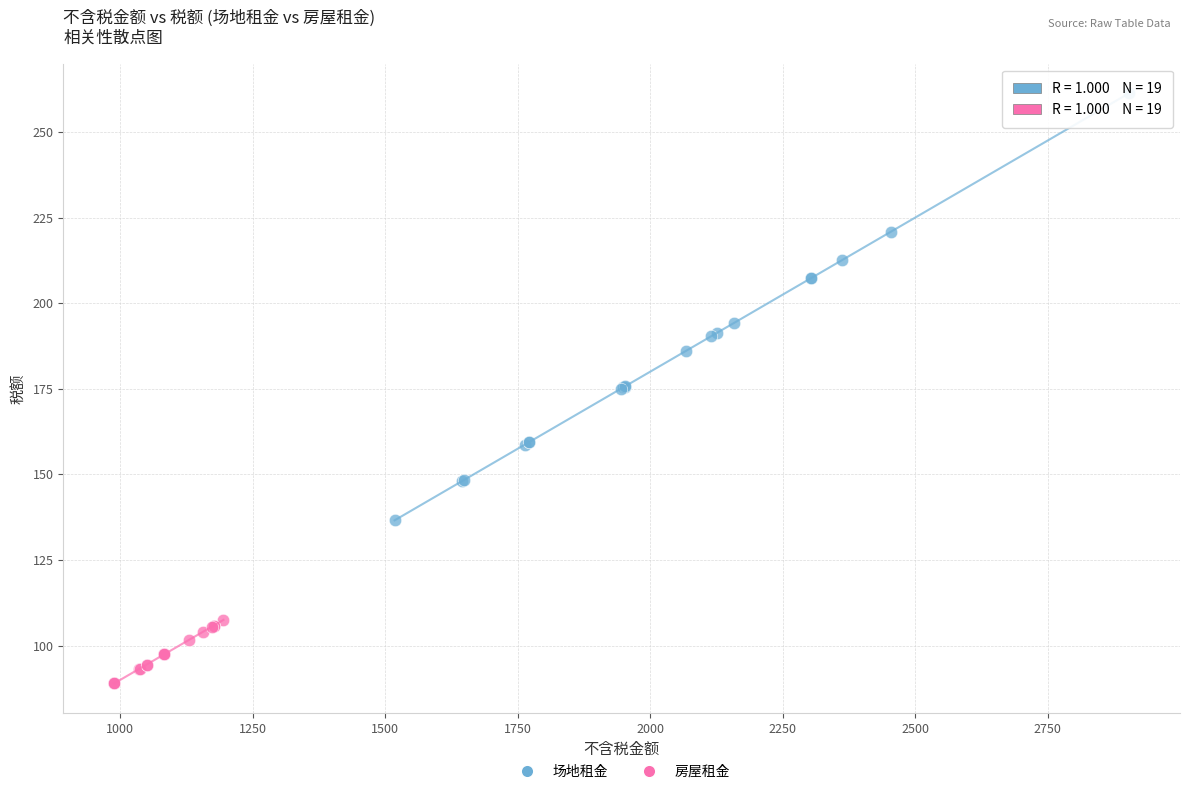

Which series reaches the maximum Y coordinate?

场地租金